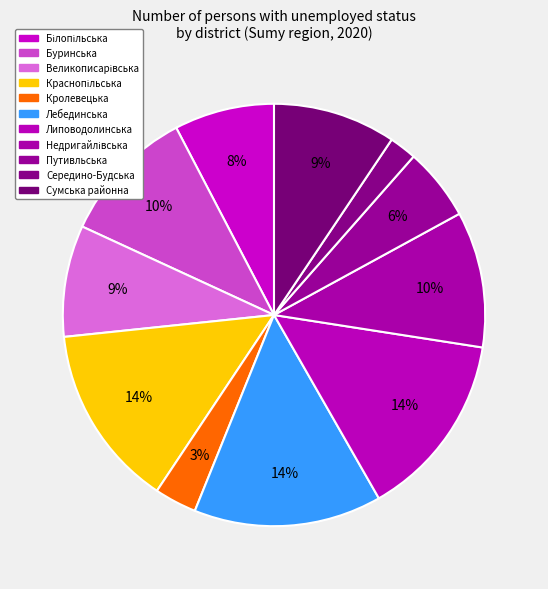

How many segments does this pie chart have?

11